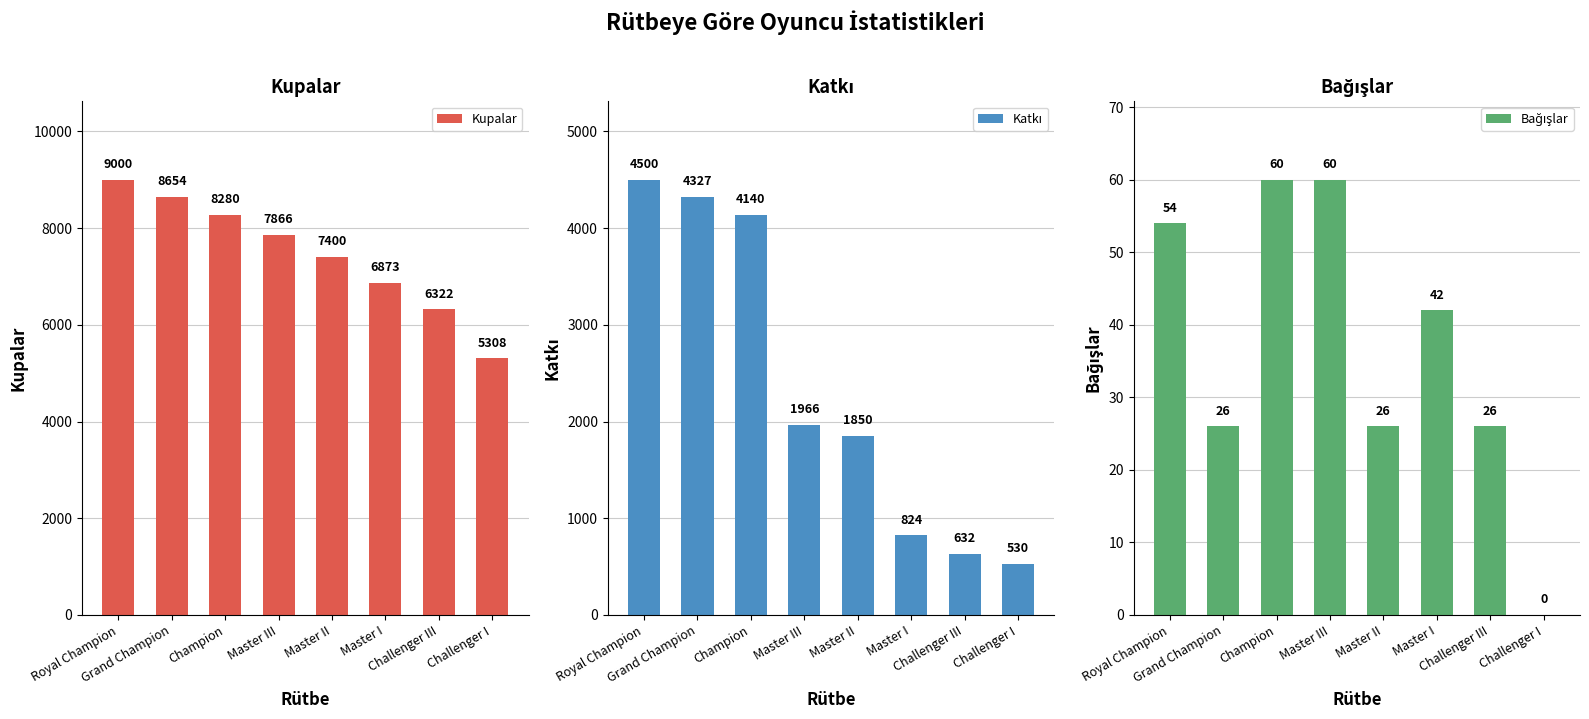

At which category is the sum across all series the highest?

Royal Champion